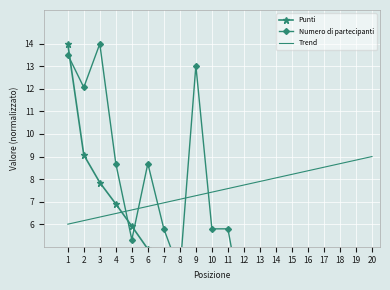

At how many categories does at least one series exceed 1?

20